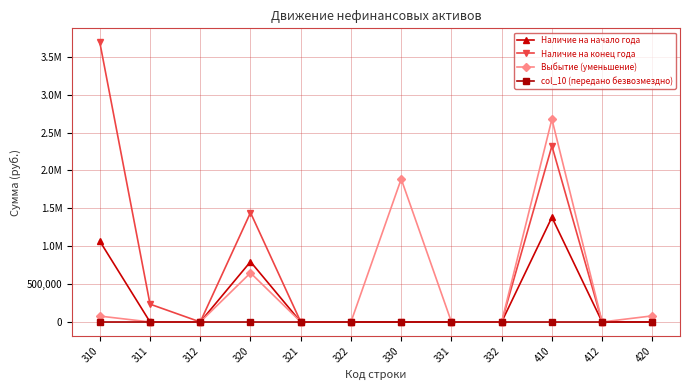

Reading left to right, transcribe all the data shown in this chart.

Наличие на начало года: 1066665.9	0.0	0.0	795152.2	0.0	0.0	0.0	0.0	0.0	1381374.6	0.0	0.0
Наличие на конец года: 3690727.8	235000.0	0.0	1442937.1	979.2	0.0	0.0	0.0	0.0	2323105.9	0.0	0.0
Выбытие (уменьшение): 77454.1	0.0	0.0	647784.9	979.2	0.0	1887160.0	0.0	0.0	2676840.9	0.0	80458.6
col_10 (передано безвозмездно): 0.0	0.0	0.0	0.0	0.0	0.0	0.0	0.0	0.0	0.0	0.0	0.0